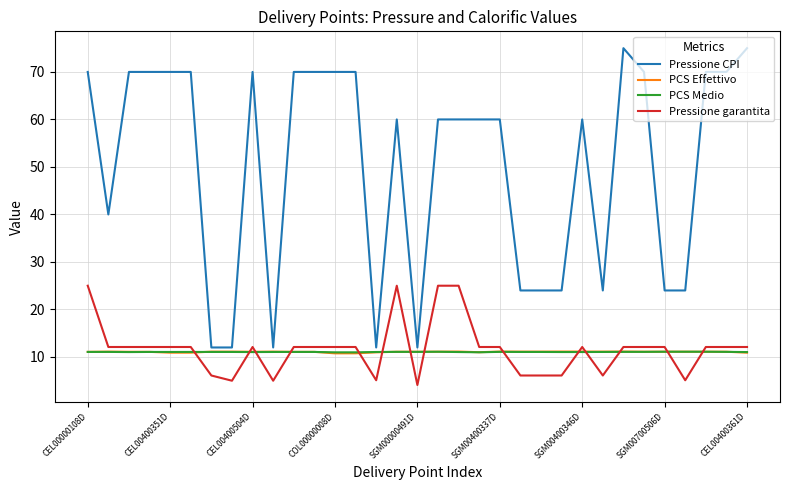

Does the chart display data point markers on the line(s)?

No